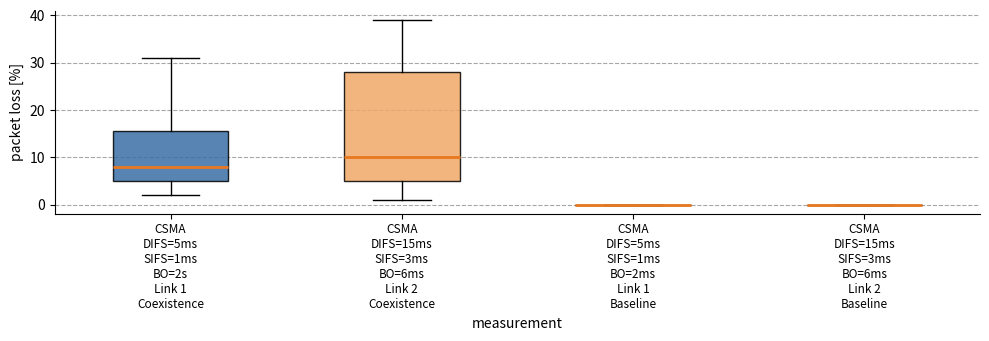

Where does the upper whisker of the box for CSMA DIFS=15ms SIFS=3ms BO=6ms Link 2 Coexistence end on the y-axis? The values are not printed on the chart, so give them approximately, as read against the axis.

39